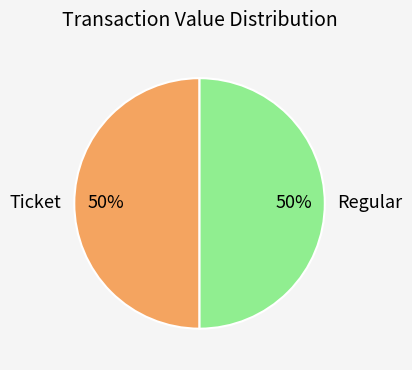

How many segments does this pie chart have?

2